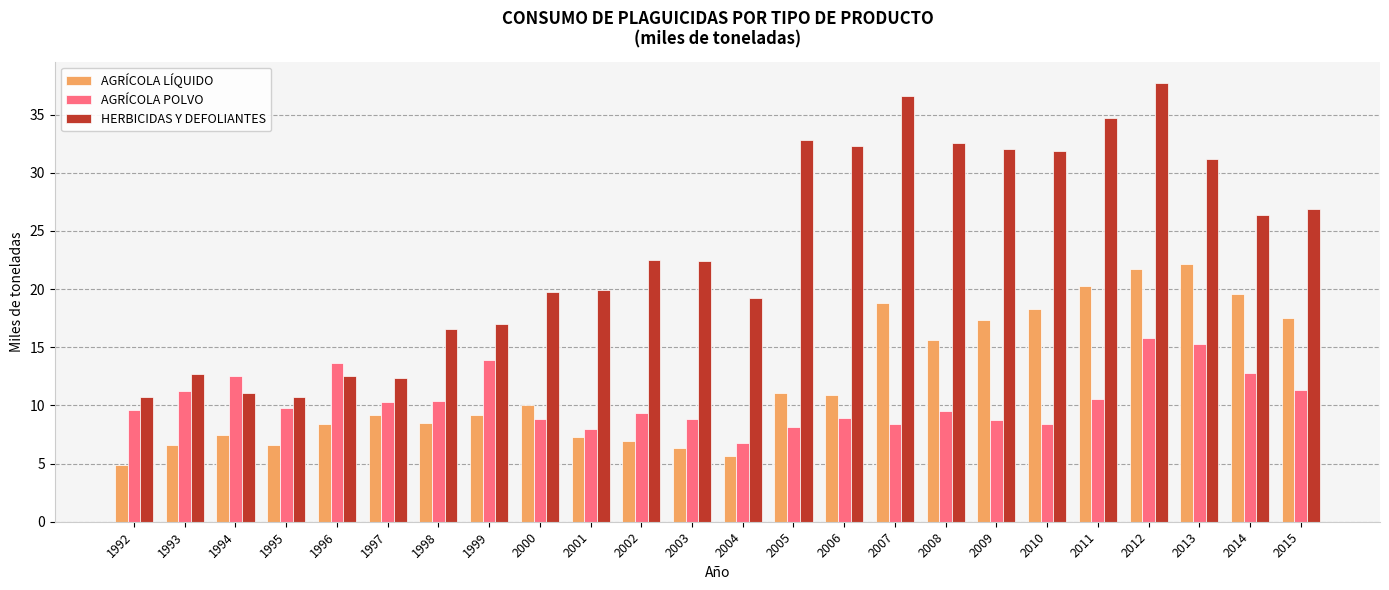

What is the lowest value of the HERBICIDAS Y DEFOLIANTES series?

10.7